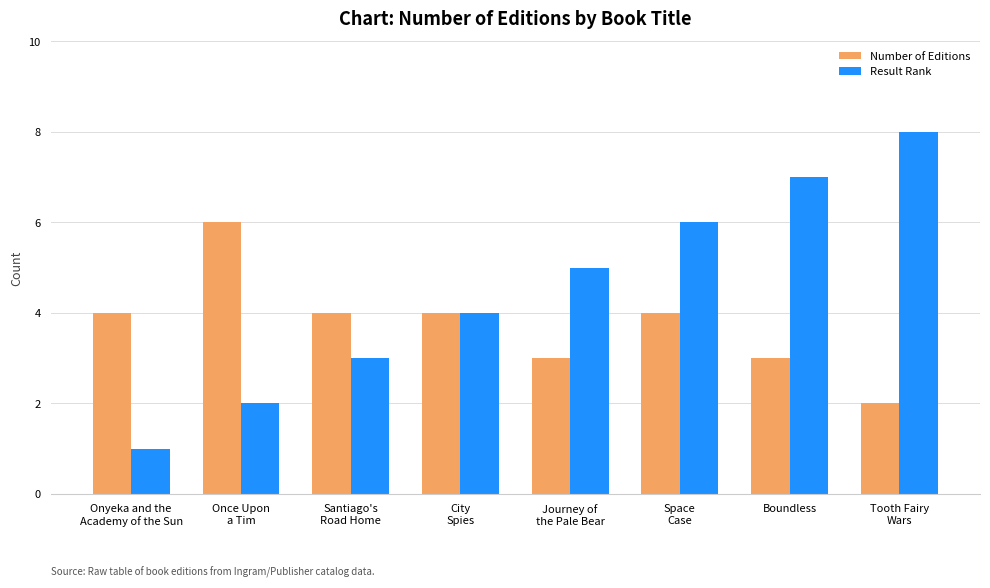

At which category does the chart reach its peak across all series?

Tooth Fairy
Wars